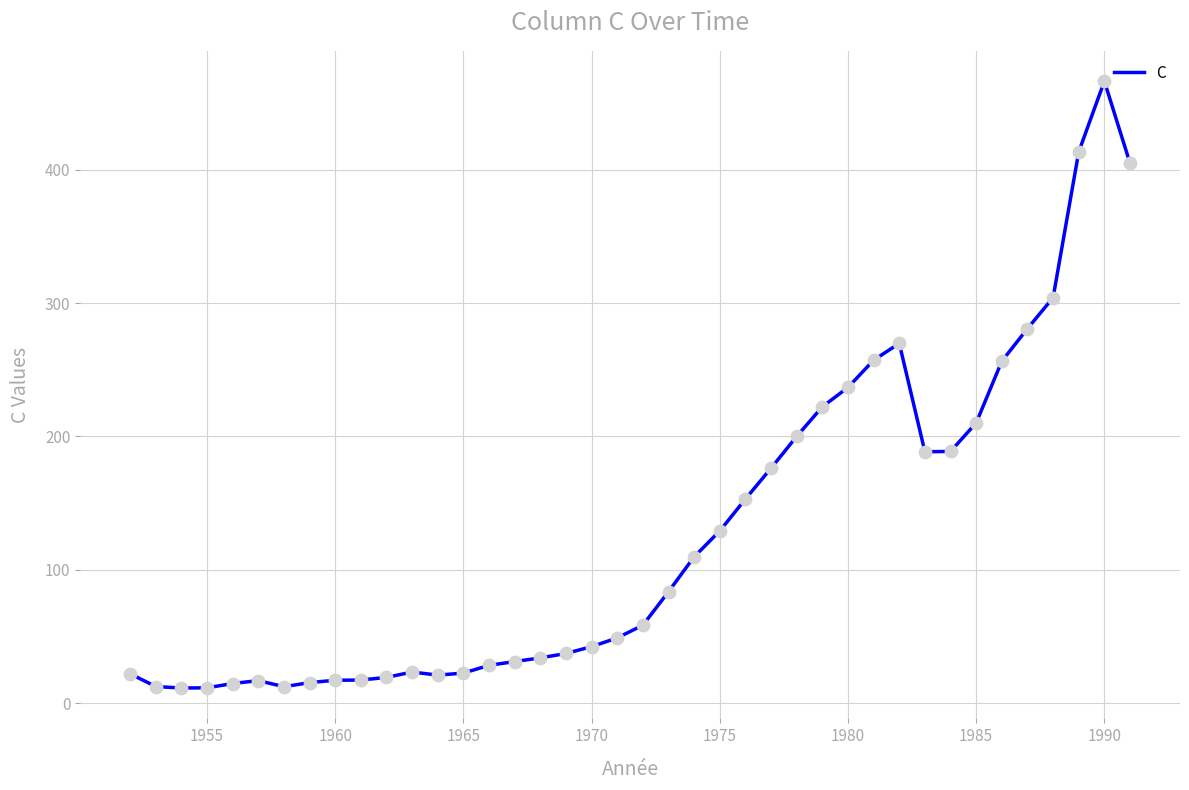

What is the maximum value shown in the chart?

466.6